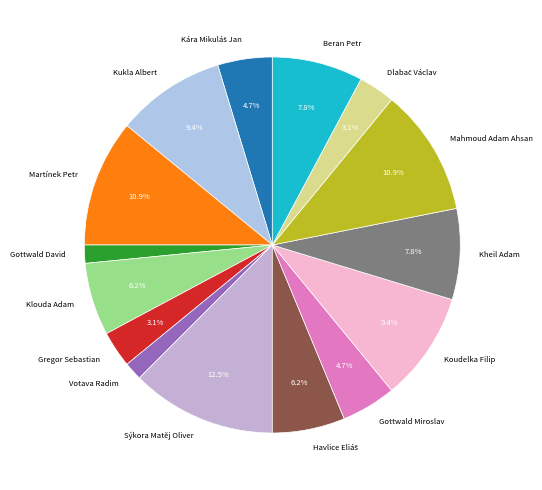

What is the largest slice in the pie chart?

Sýkora Matěj Oliver